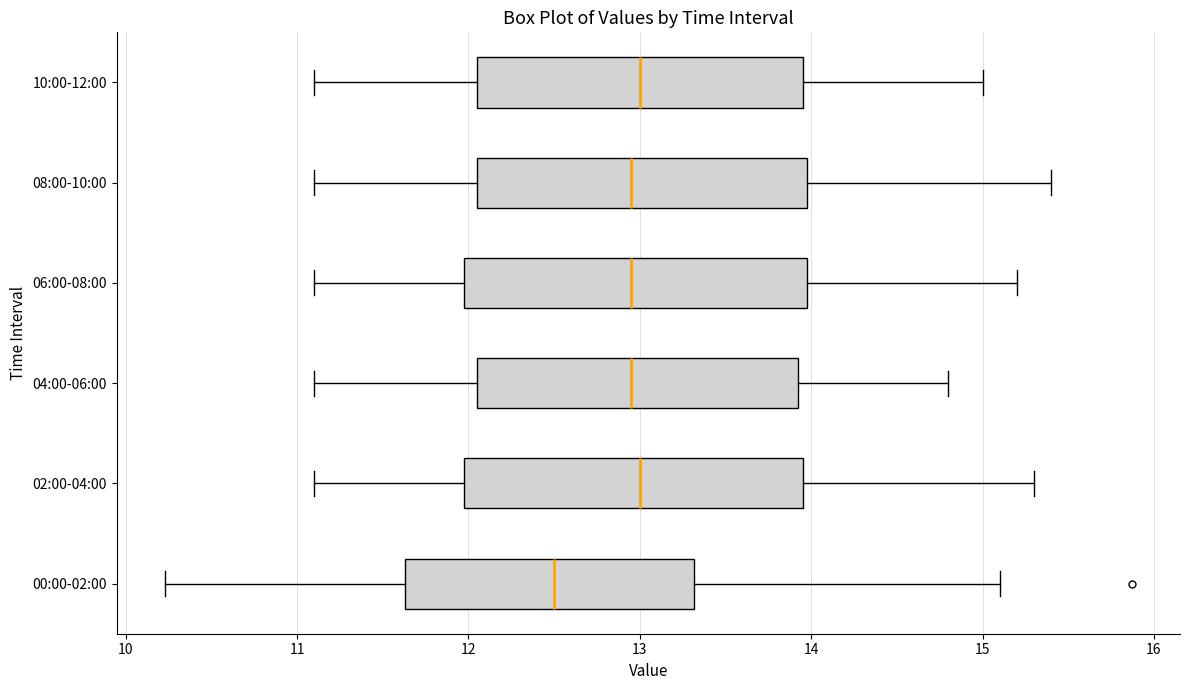

Where does the left whisker of the box for 06:00-08:00 end on the x-axis? The values are not printed on the chart, so give them approximately, as read against the axis.

11.1